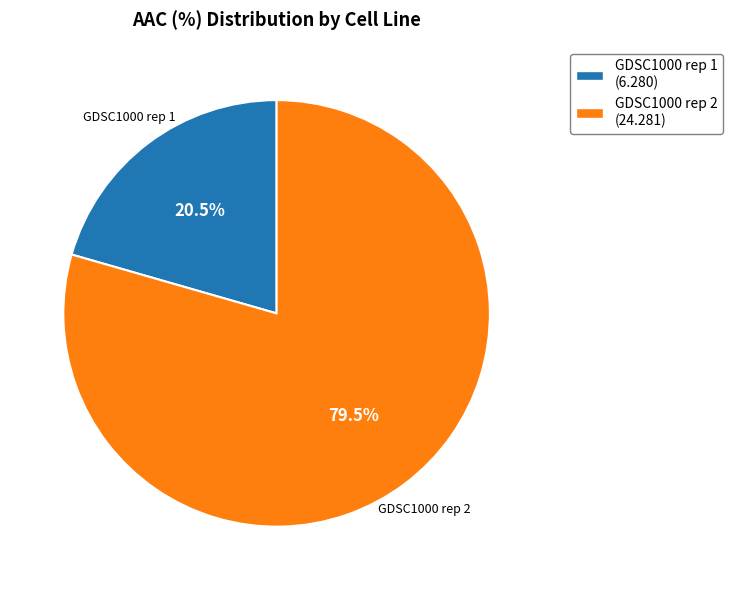

Which category has the biggest portion of the pie?

GDSC1000 rep 2